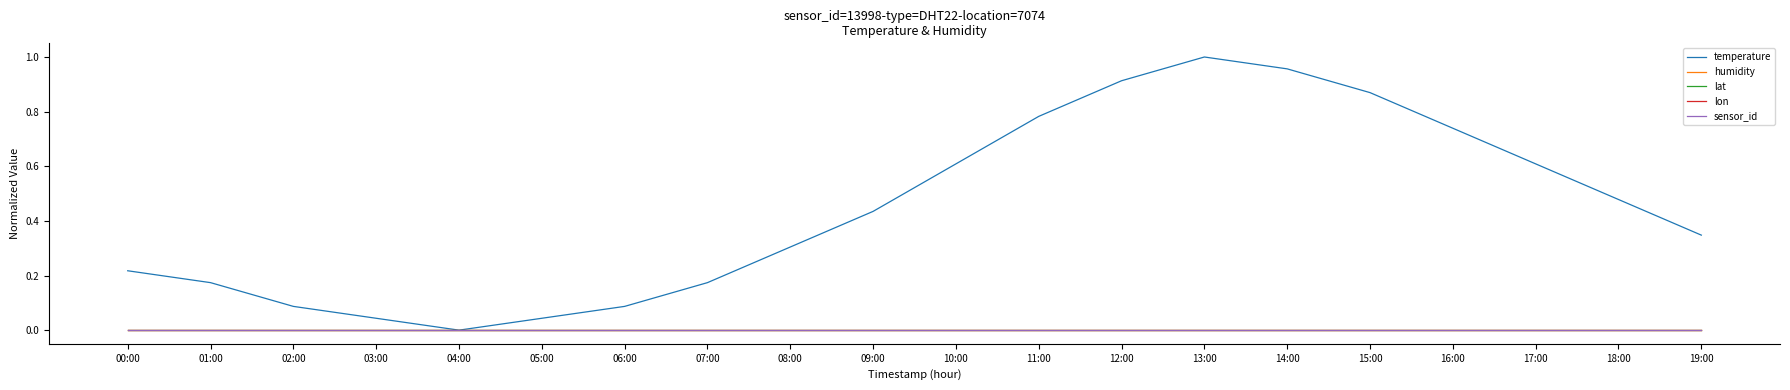

Is it true that lon equals 0.0 at 11:00?

True